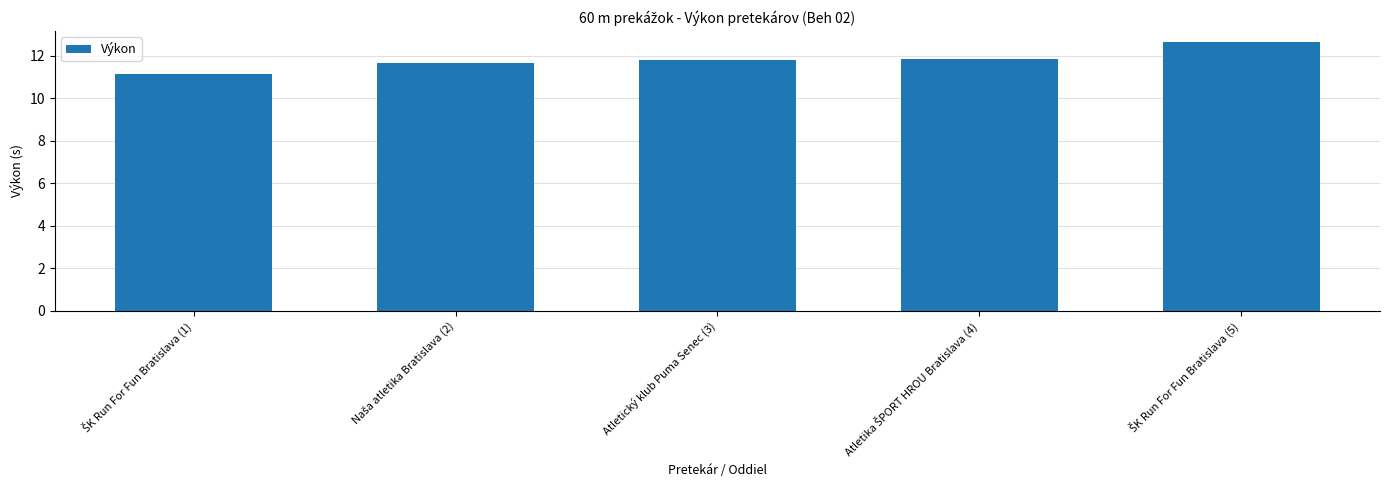

What is the minimum value shown in the chart?

11.1